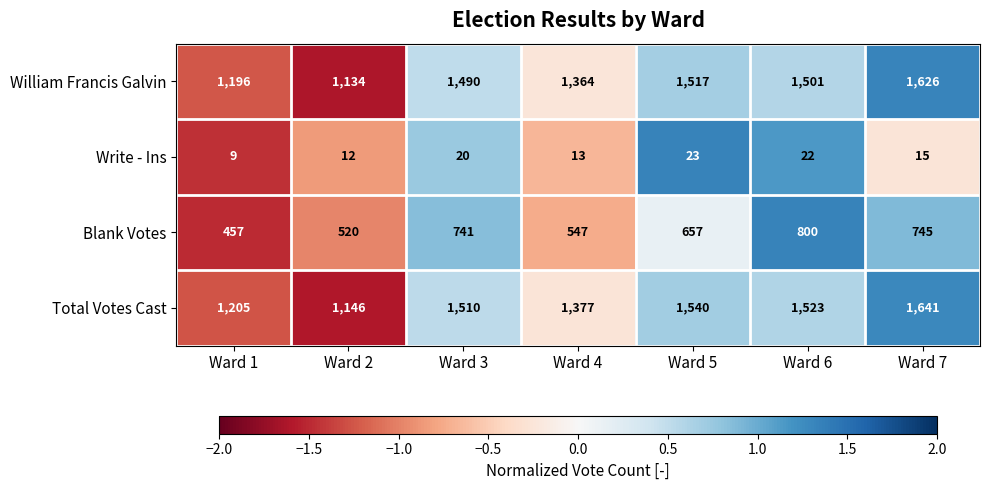

How many categories are shown in the chart?

7